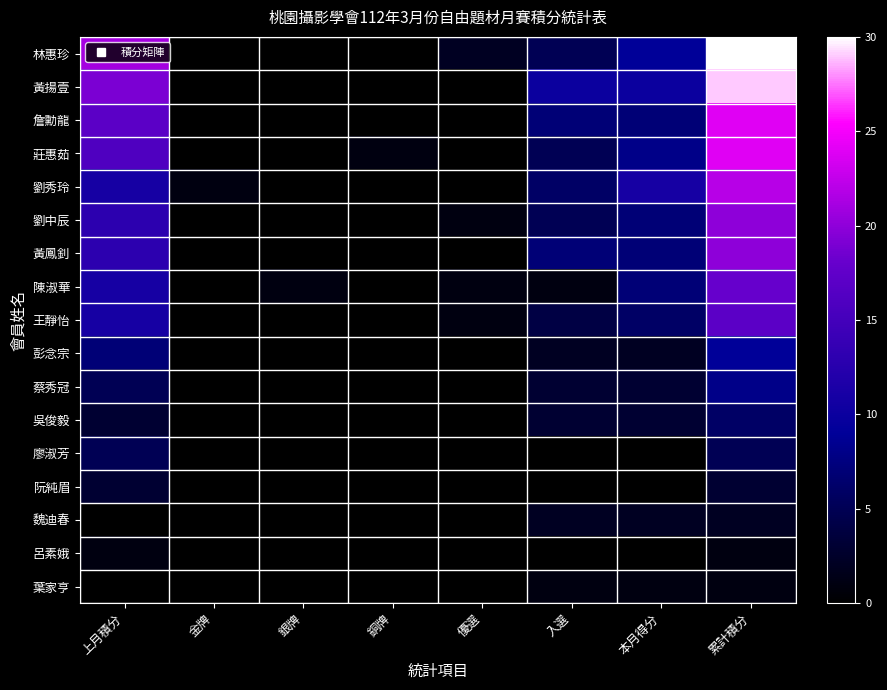

Which series changed the most between 上月積分 and 入選?

林惠珍